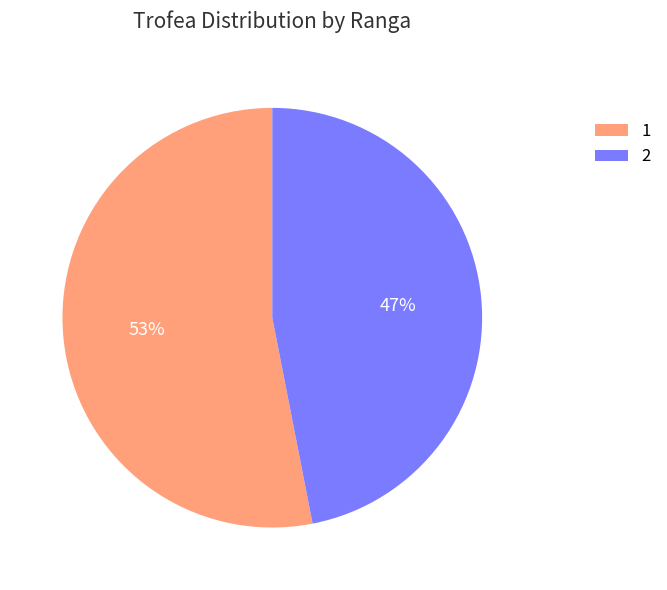

Which has a higher value, 1 or 2?

1